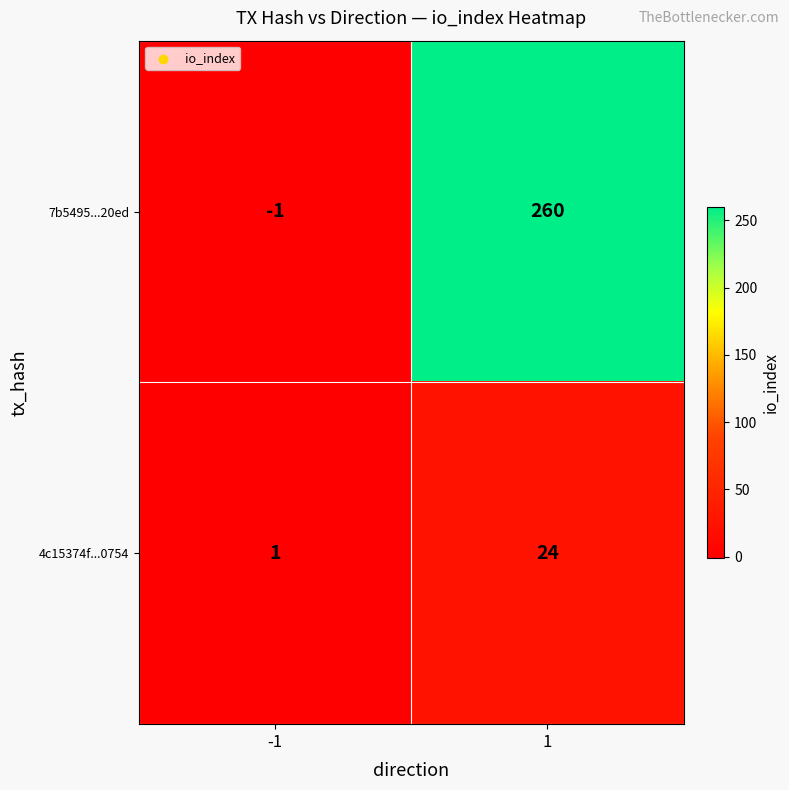

At 1, list the series in order from smallest to largest.

4c15374f...0754, 7b5495...20ed